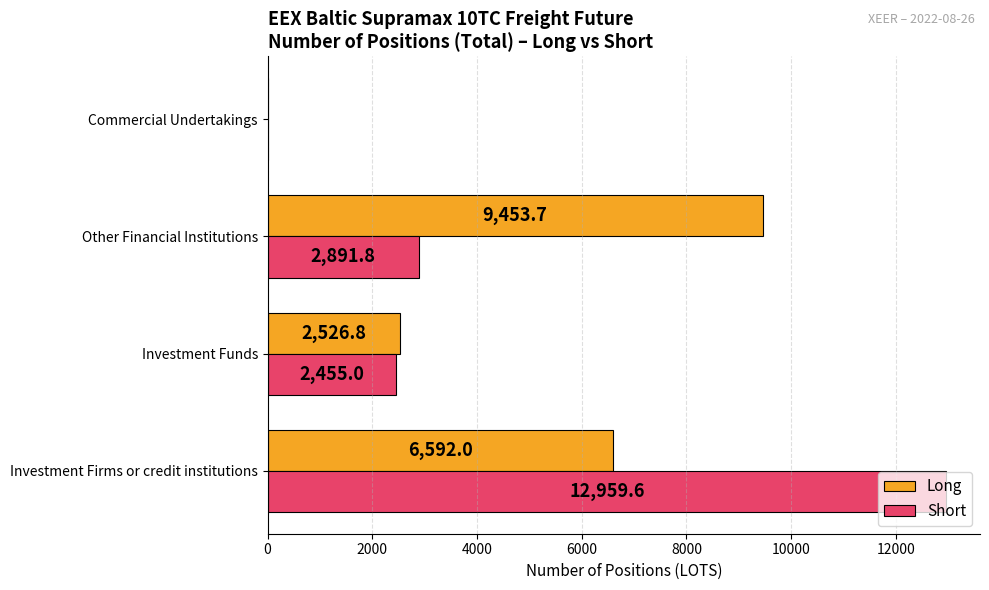

What is the sum of all Short values?

18306.4